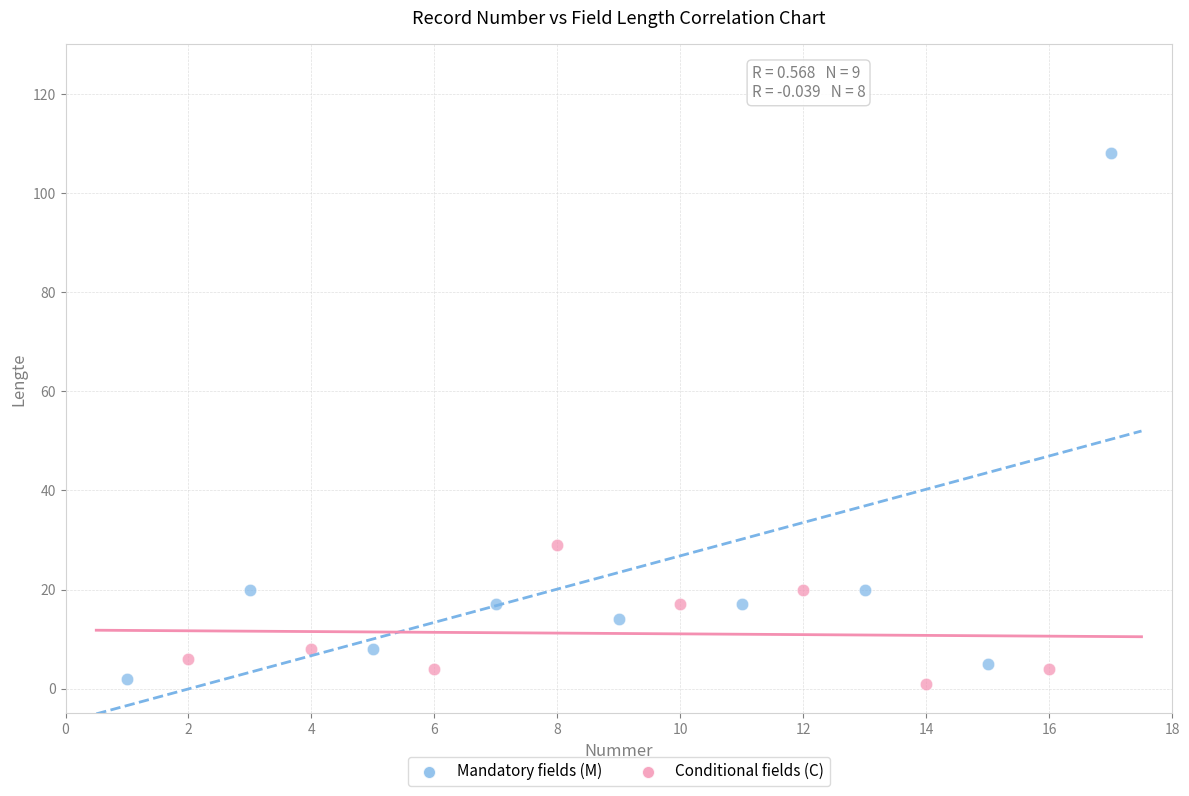

Which series contains the highest Y value?

Mandatory fields (M)